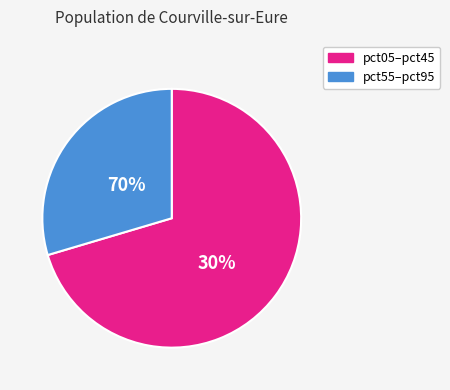

Does pct05 represent more than half of the total?

No